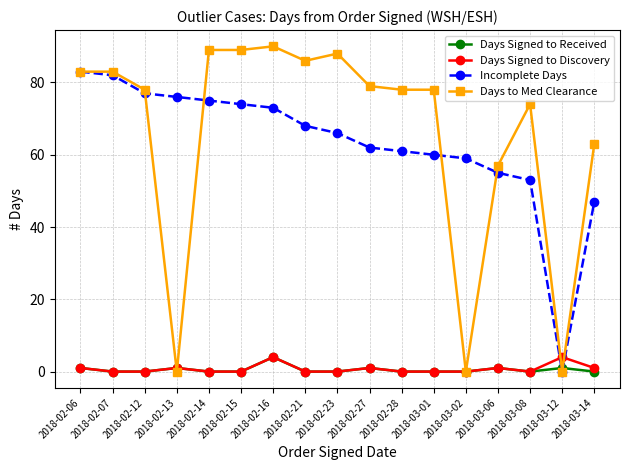

Which series has the widest spread of values?

Days to Med Clearance